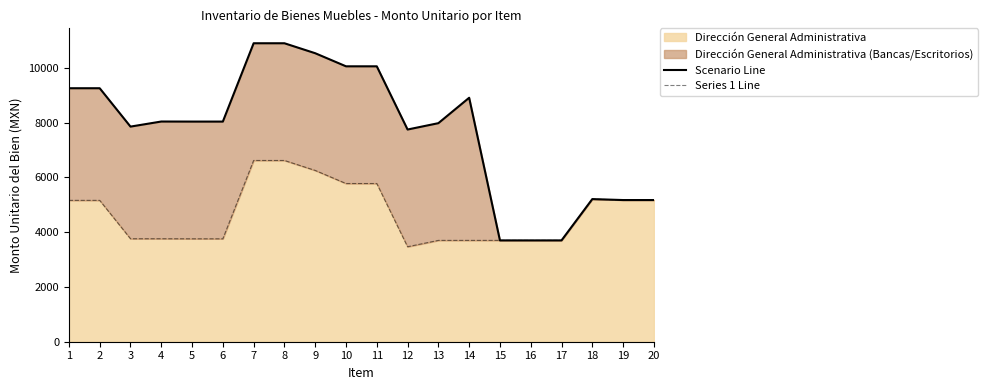

What is the approximate value of Series 1 Line at 1?

5162.0